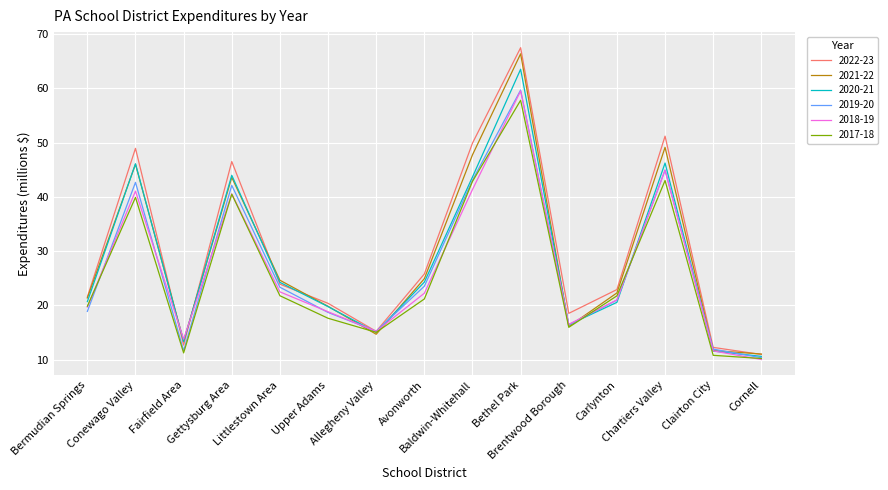

Rank the series at Carlynton from highest to lowest value.

2022-23, 2021-22, 2017-18, 2018-19, 2019-20, 2020-21